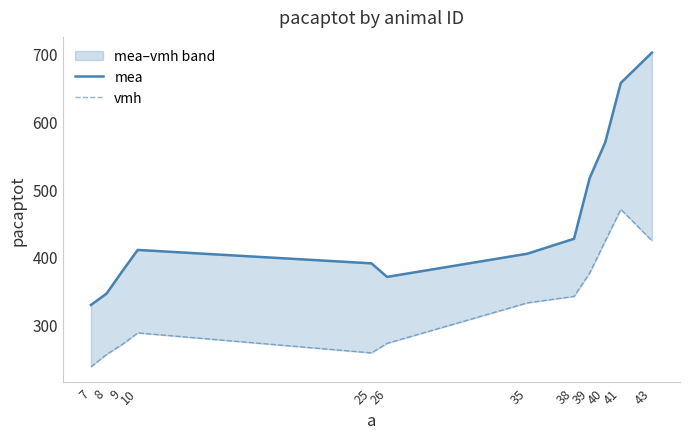

What are all the series names shown in the legend?

mea, vmh